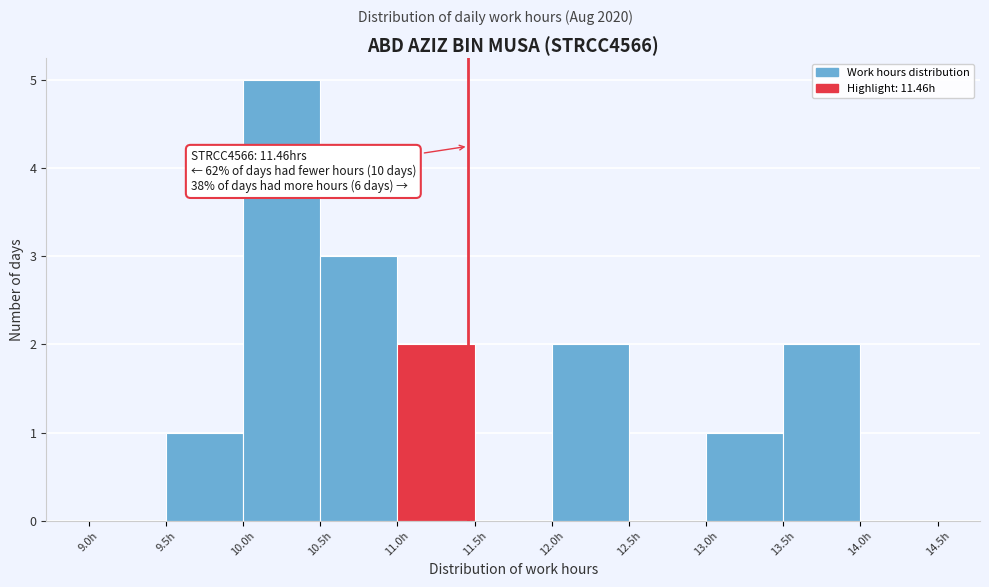

Over which range of the x-axis is the bar tallest?

10.0 to 10.5